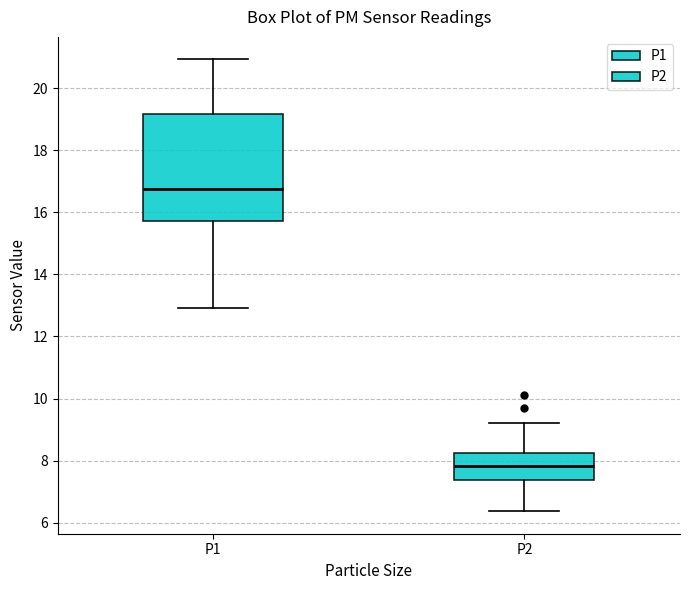

Reading left to right, transcribe this box plot: for each box, give where its median line is, the range the box spans, and where its two whiskers end, as read against the y-axis. The values are not printed on the chart, so give them approximately, as read against the axis.

P1: median 16.8, box 15.8 to 19.2, whiskers 13.0 to 21.0
P2: median 7.8, box 7.4 to 8.2, whiskers 6.4 to 9.2